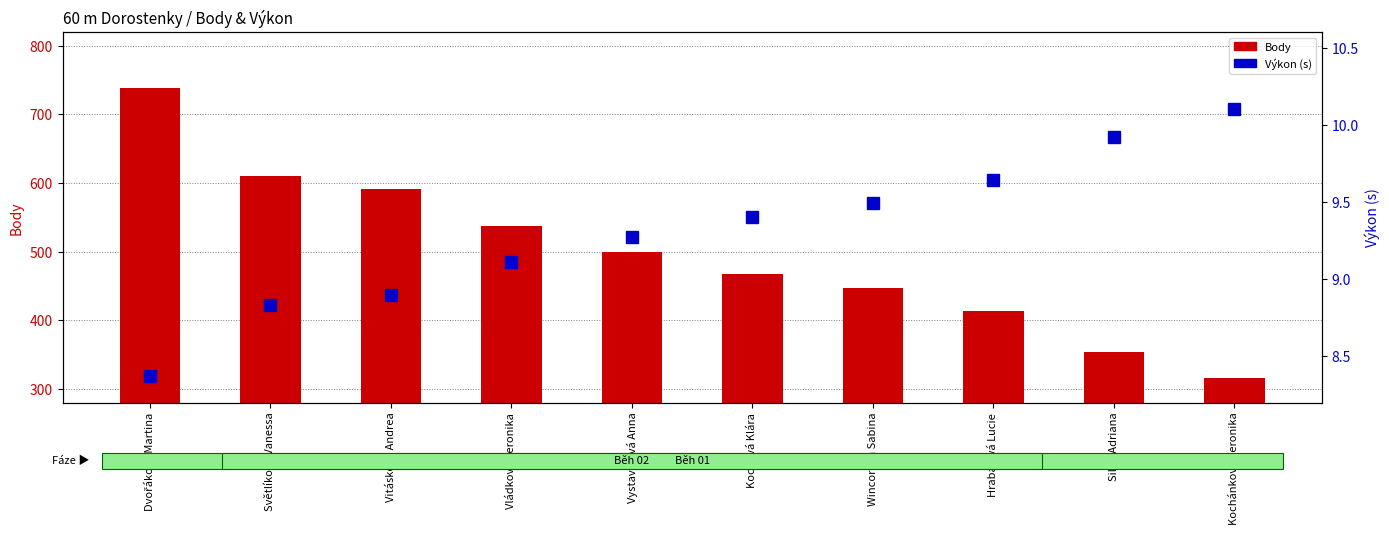

Rank the categories by Výkon (s) value from highest to lowest.

Kochánková Veronika, Silná Adriana, Hrabalová Lucie, Wincorová Sabina, Kochová Klára, Vystavělová Anna, Vládková Veronika, Vitásková Andrea, Světlíková Vanessa, Dvořáková Martina